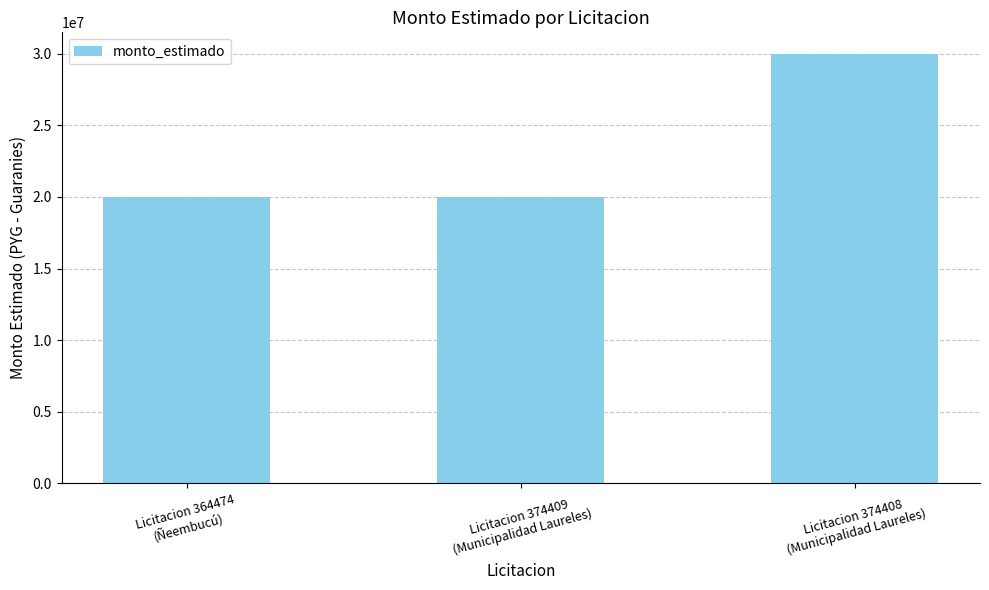

True or false: the data shows 42789142 at Licitacion 374408
(Municipalidad Laureles).

False